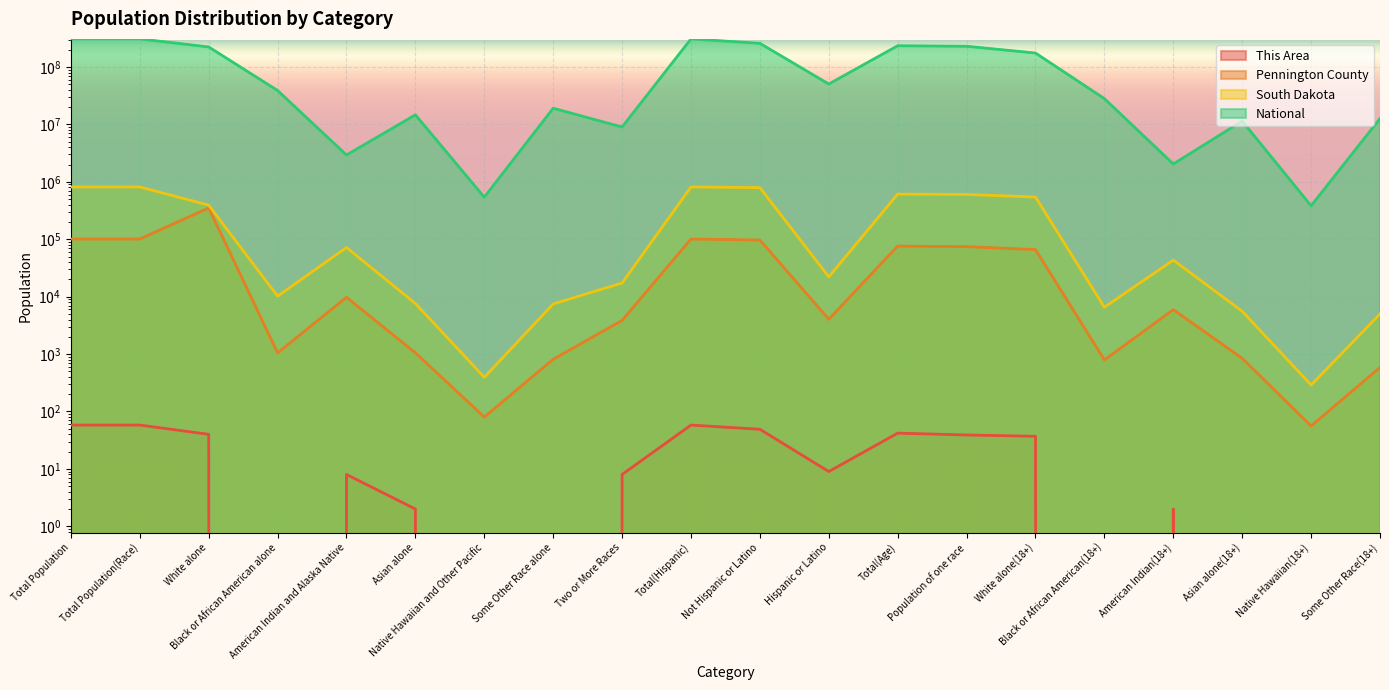

What is the difference between the Pennington County values at Two or More Races and White alone?

346844